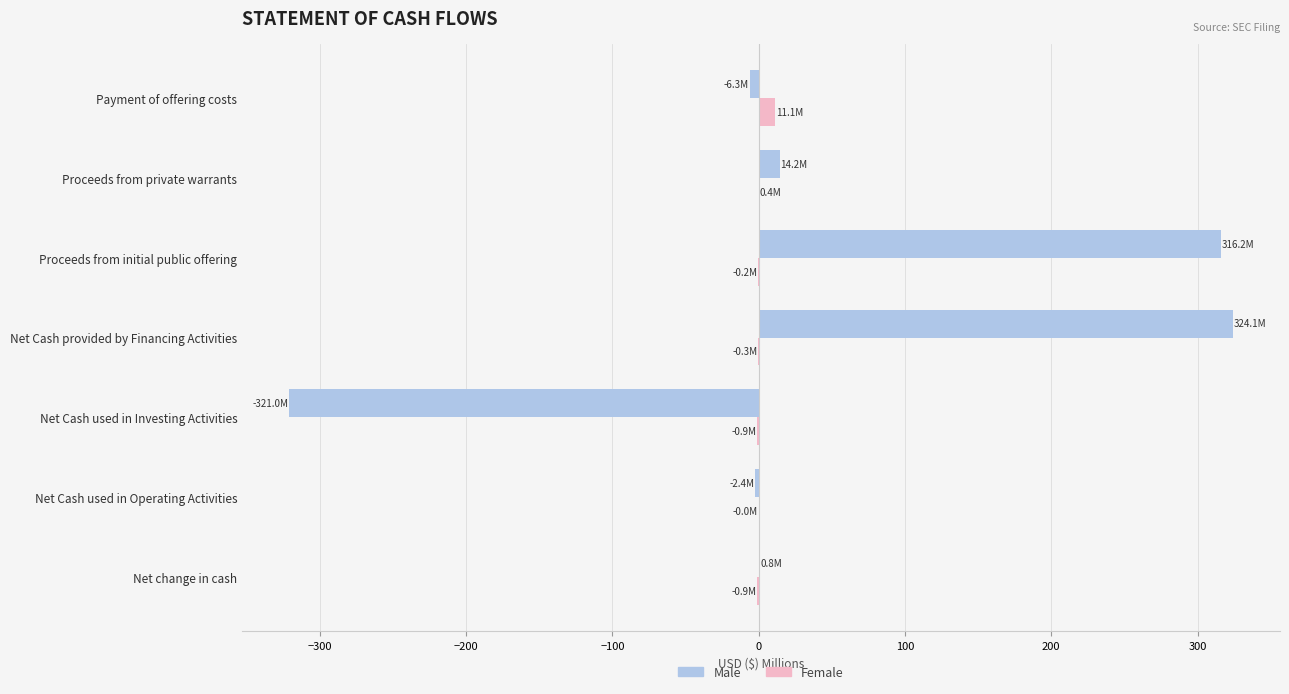

What is the greatest value displayed?

324.1